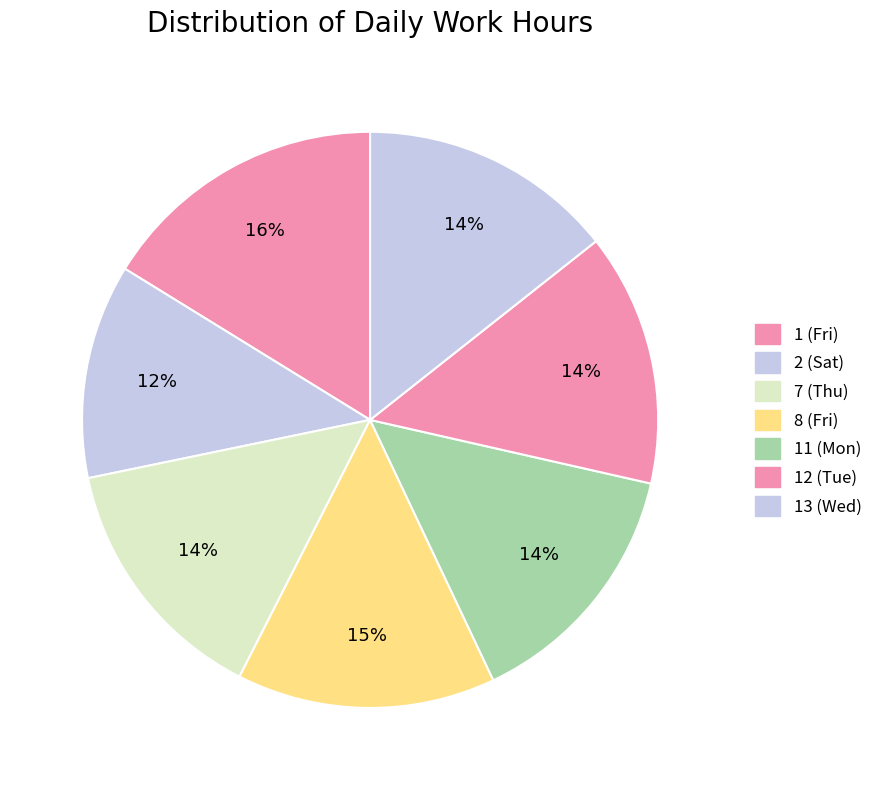

What is the ratio of the value at 7 (Thu) to the value at 13 (Wed)?

1.0